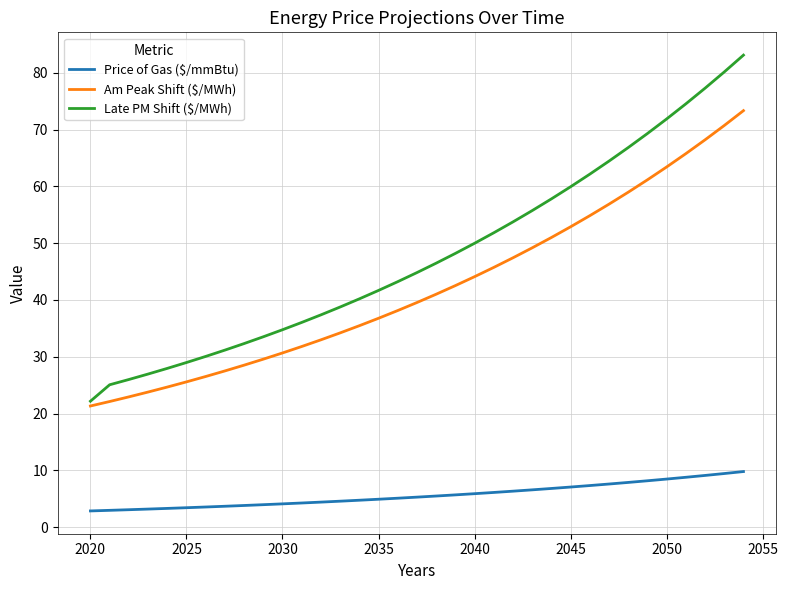

What is the highest value of the Price of Gas ($/mmBtu) series?

9.8